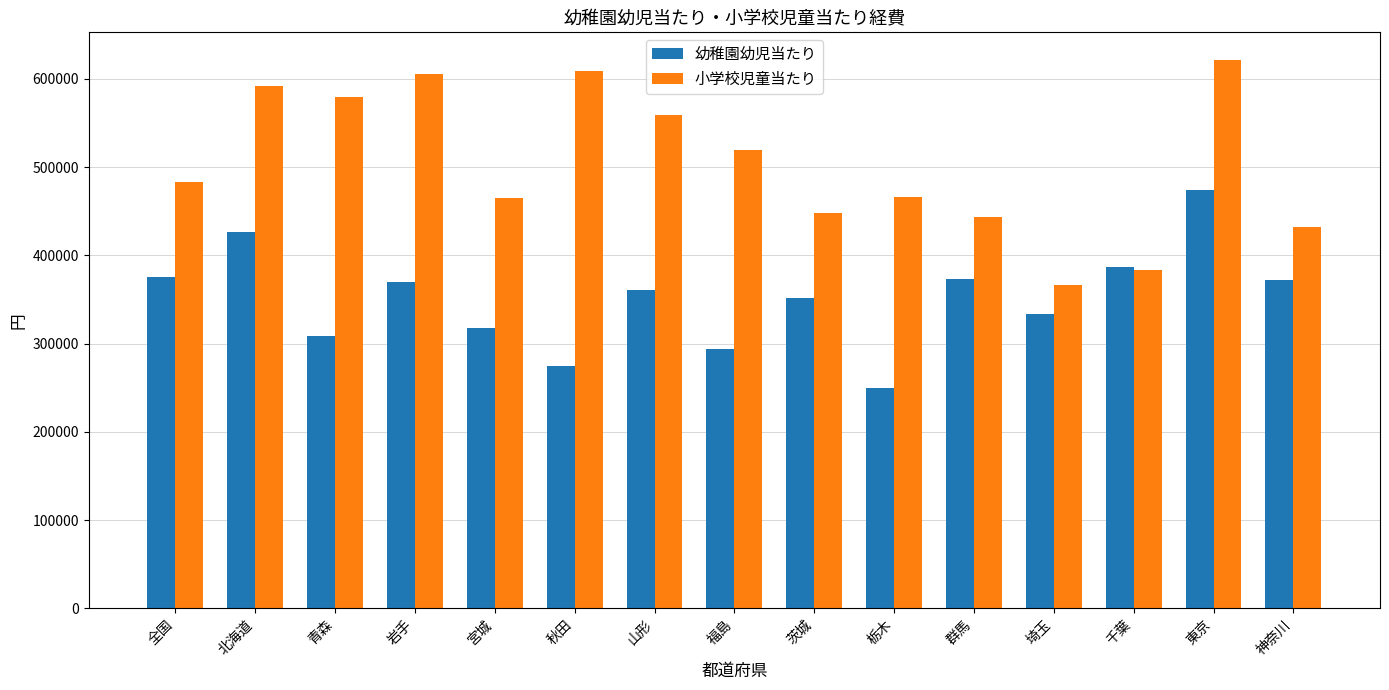

At which category is the sum across all series the highest?

東京